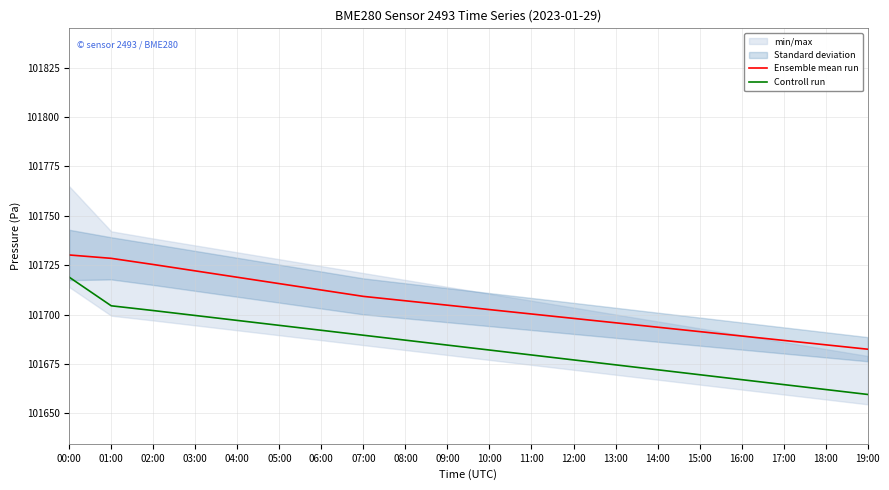

Which series has the largest total across all categories?

Ensemble mean run